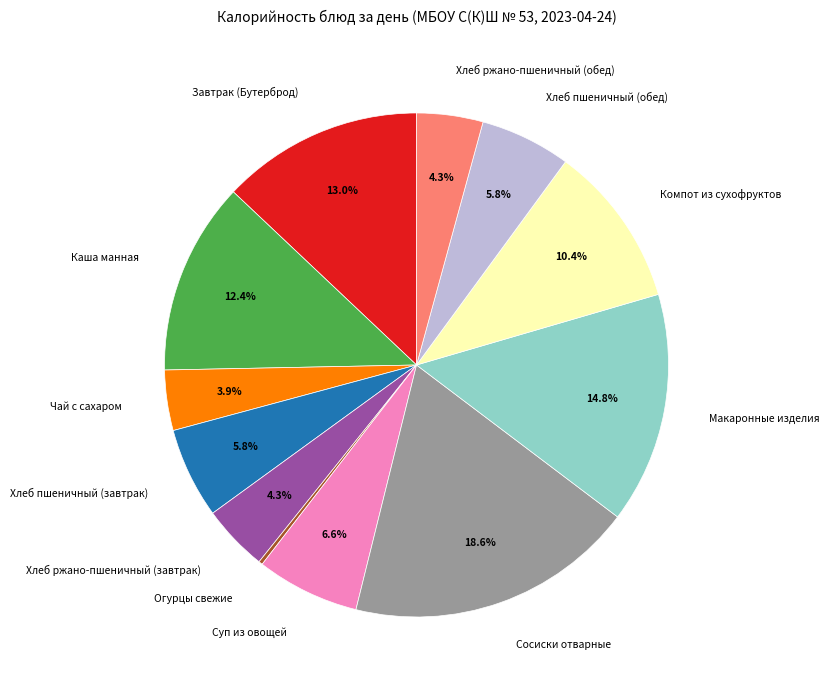

To the nearest percent, what is the difference between the largest and smallest slice percentages?

18%